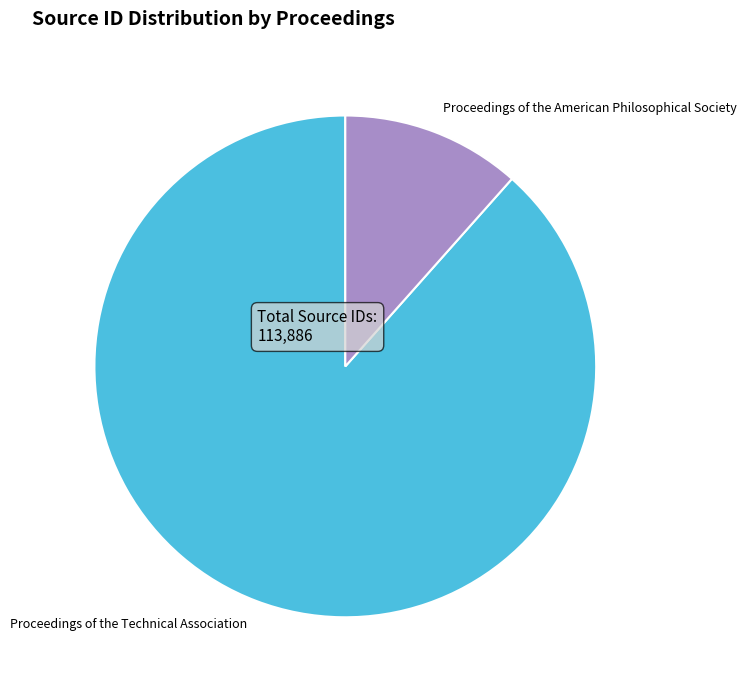

Is it true that Proceedings of the Technical Association is 99% of the pie?

False